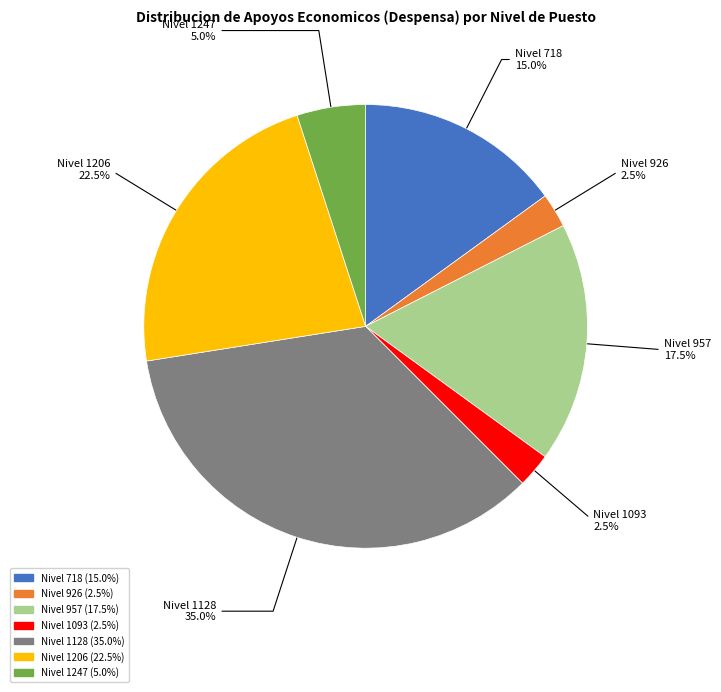

To the nearest percent, what is the average slice percentage?

14%